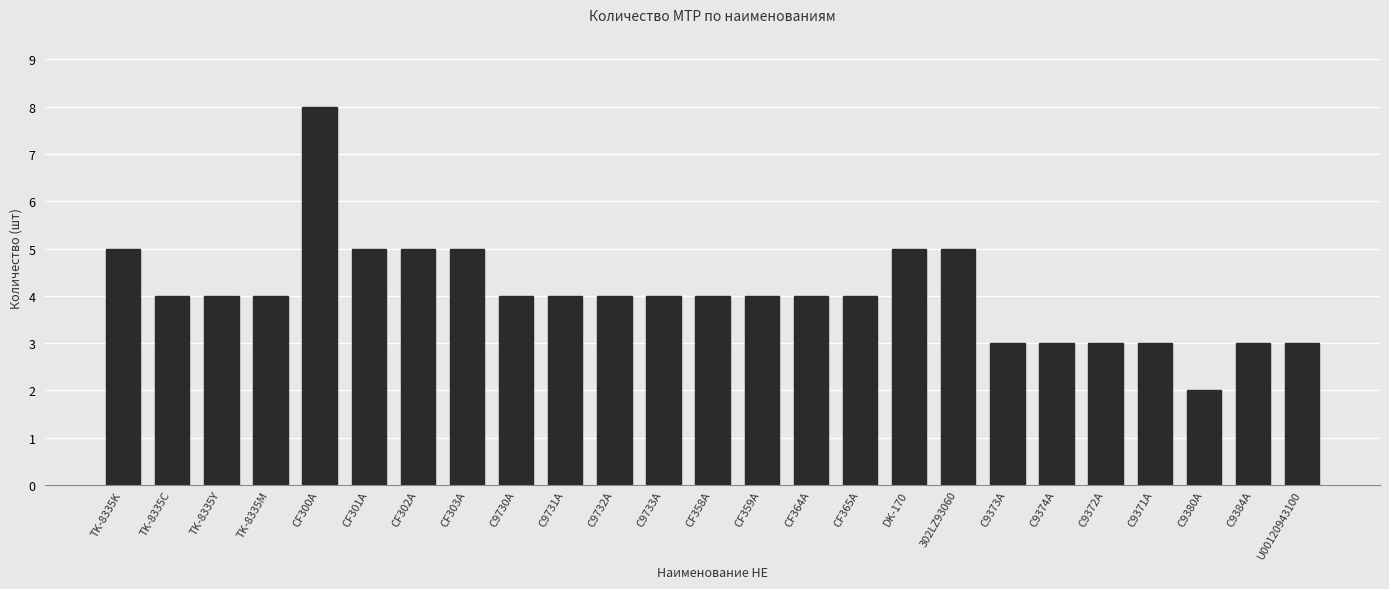

True or false: the data shows 5 at 302LZ93060.

True